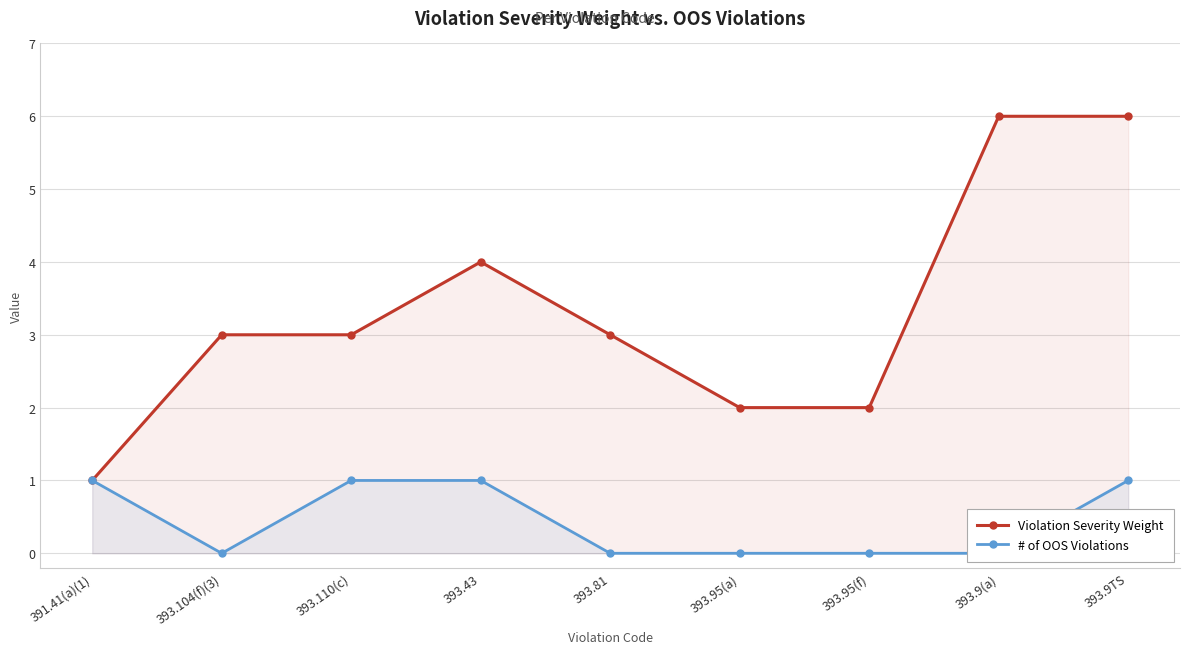

What are all the series names shown in the legend?

Violation Severity Weight, # of OOS Violations